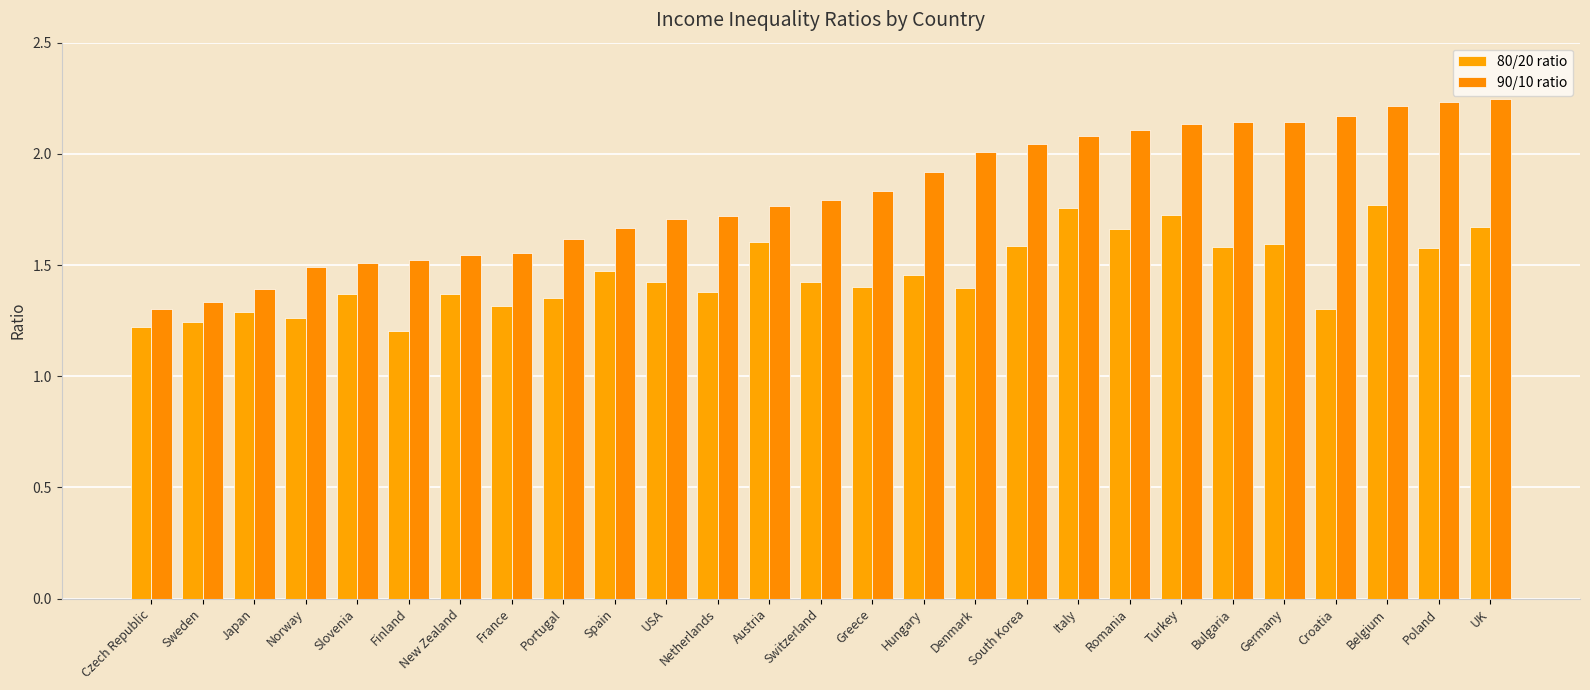

How many bars are there in each group?

2